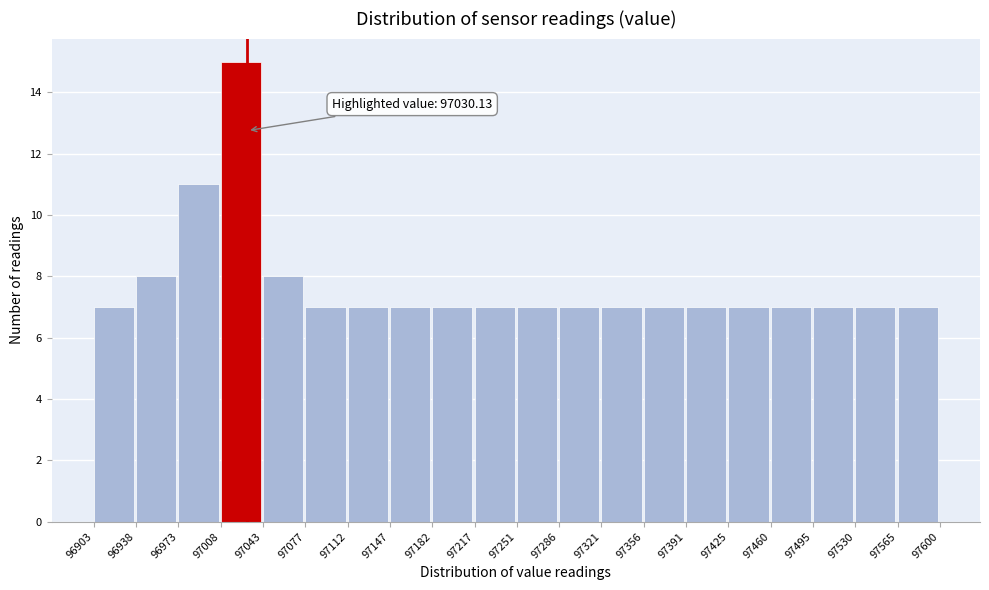

Over which range of the x-axis is the bar tallest?

97008 to 97043